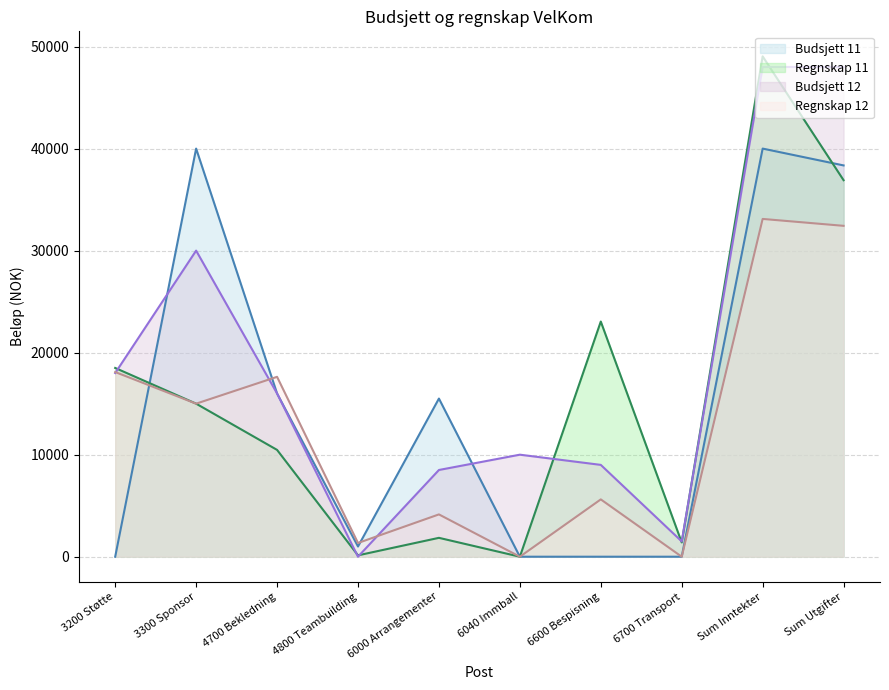

True or false: Regnskap 11 and Regnskap 12 cross at least once.

False